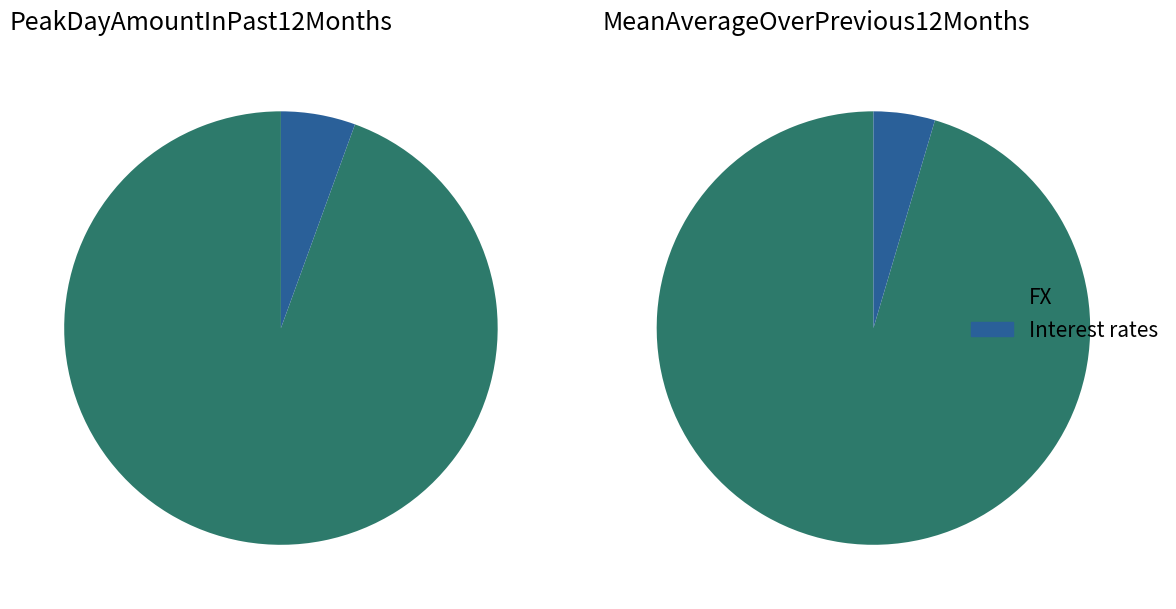

Which category has the biggest portion of the pie?

FX